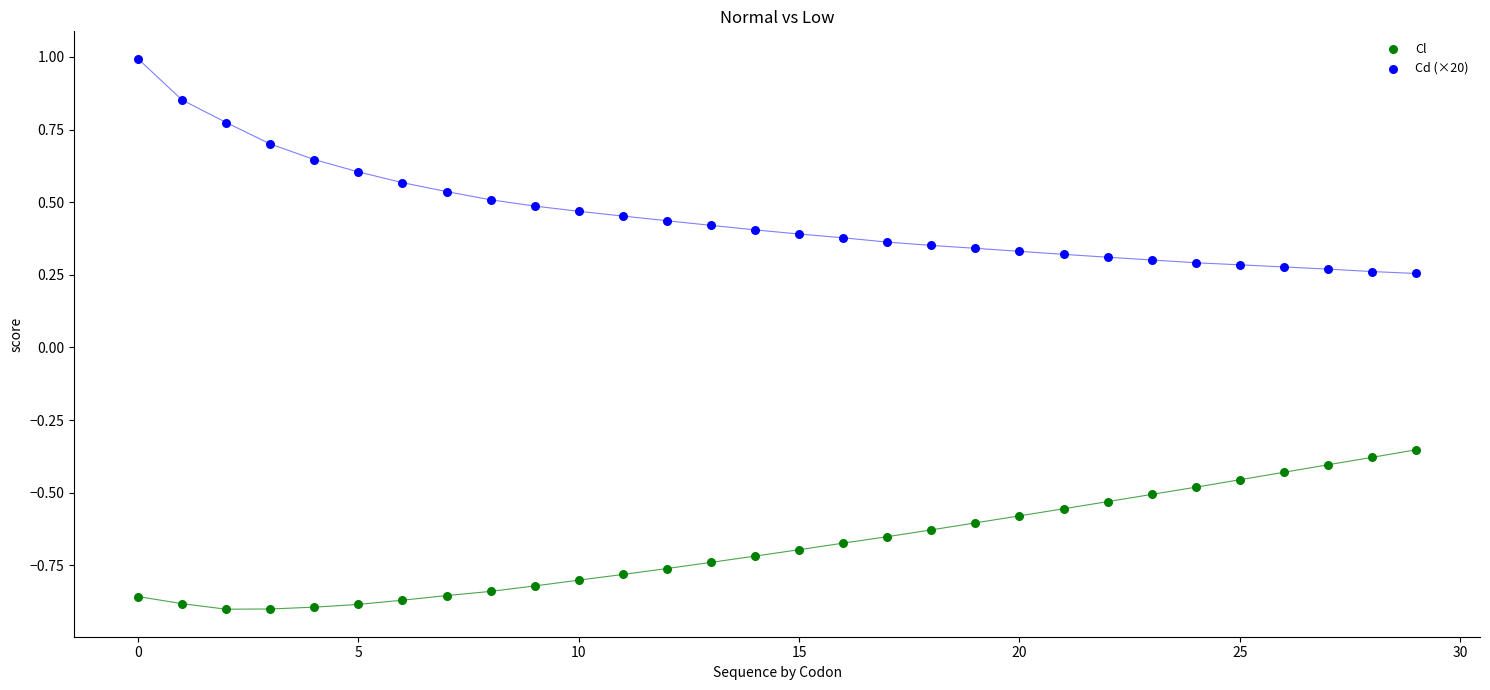

Which series has the widest spread of Y values?

Cd (×20)